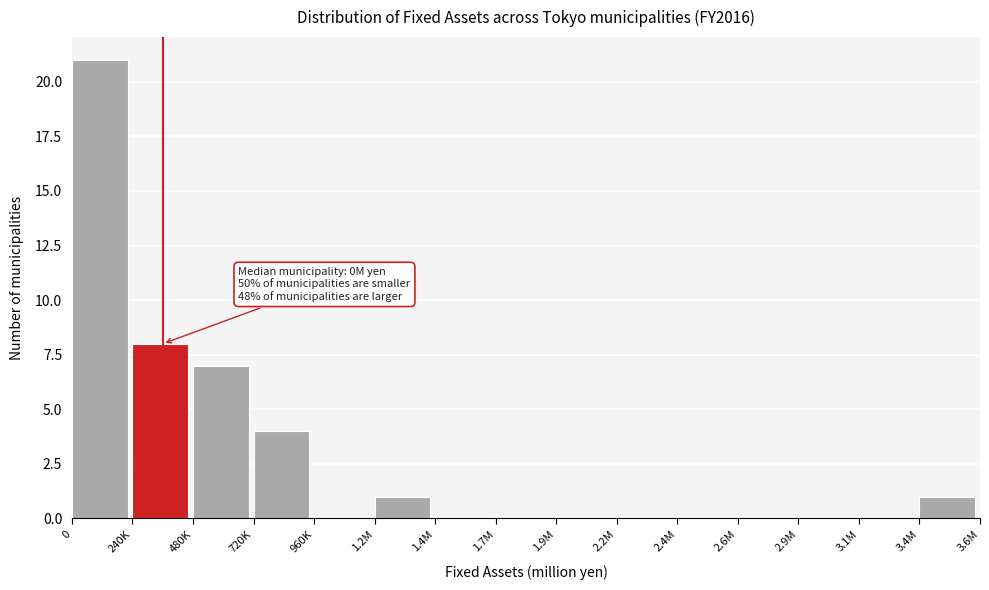

Reading left to right, what are all the values shown in this chart?

0=21	240K=8	480K=7	720K=4	960K=0	1.2M=1	1.4M=0	1.7M=0	1.9M=0	2.2M=0	2.4M=0	2.6M=0	2.9M=0	3.1M=0	3.4M=1